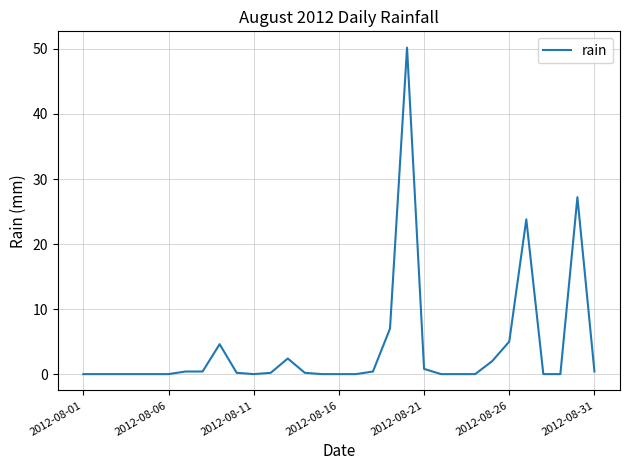

What is the maximum value shown in the chart?

50.2